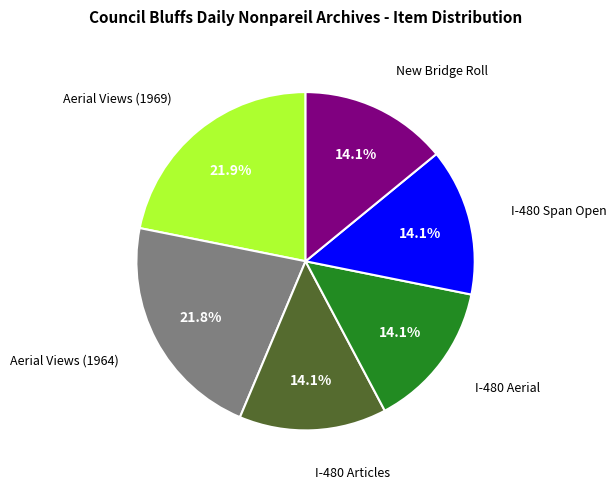

Is there a majority slice in this chart?

No